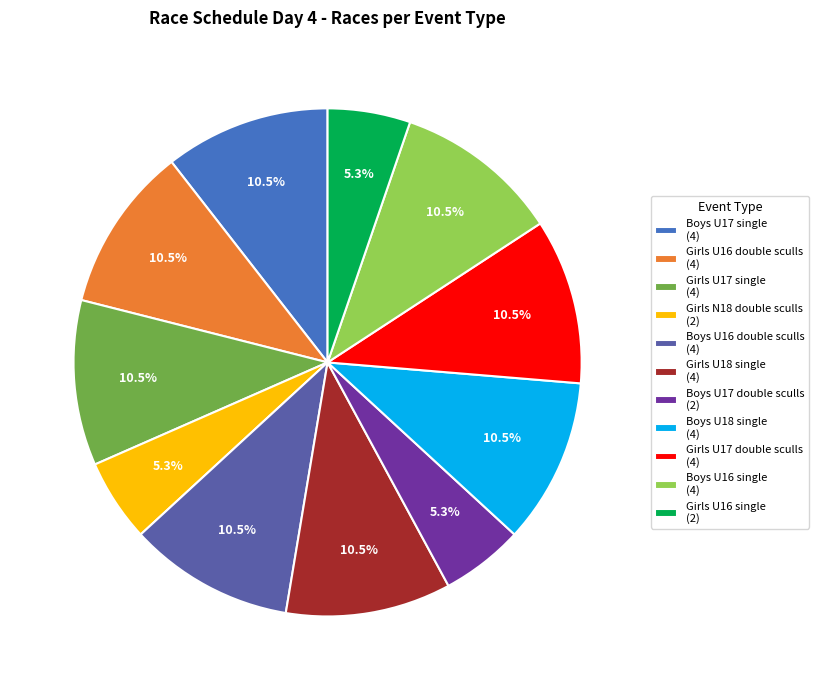

What is the ratio of the value at Boys U17 double sculls to the value at Girls N18 double sculls?

1.0